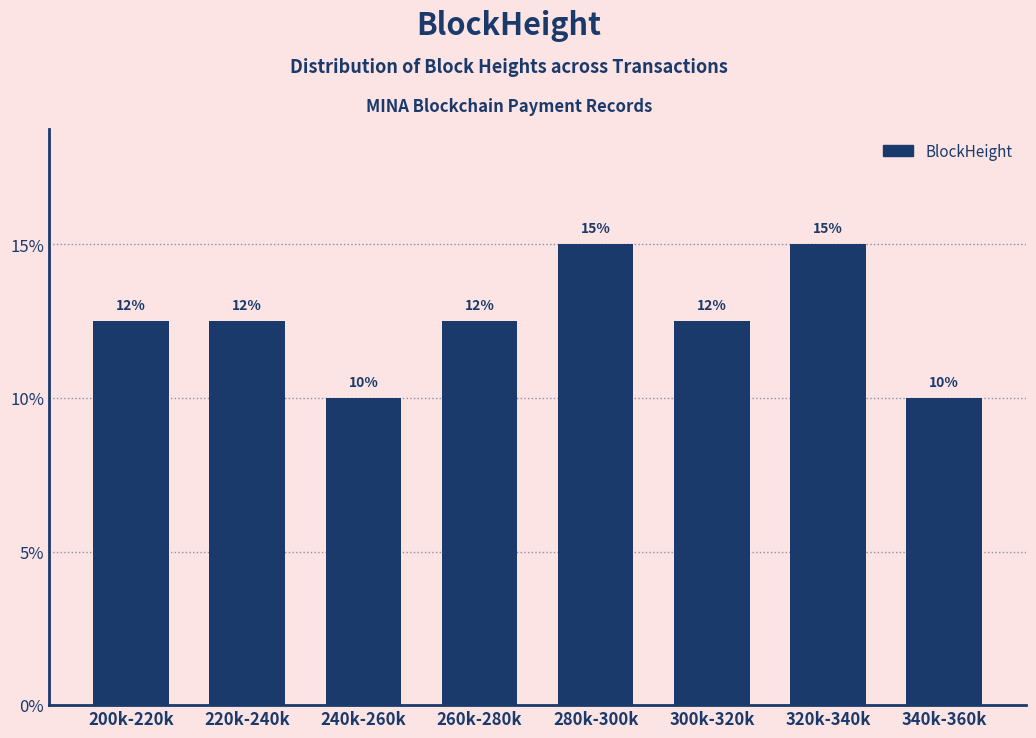

The chart shows a value of 12.5 at 220k-240k. True or false?

True